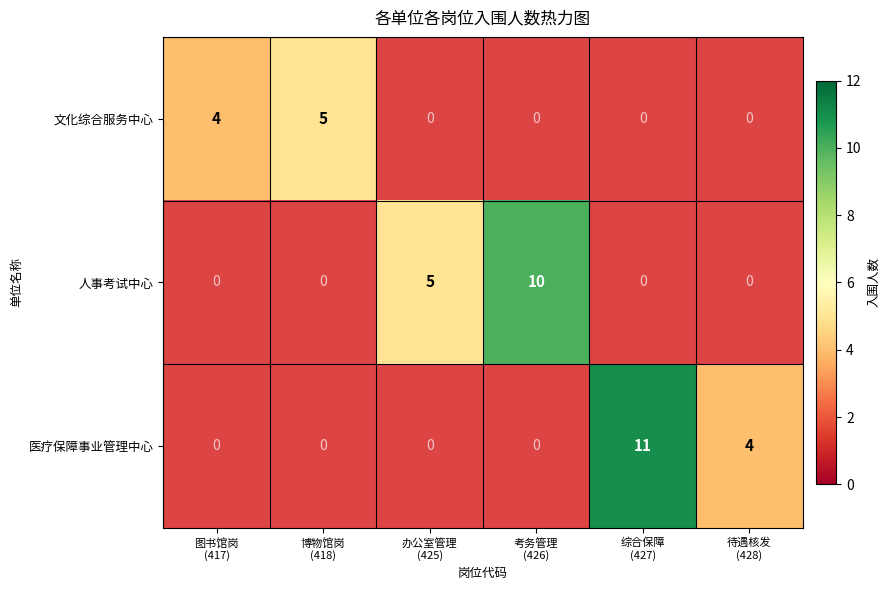

Which series has the largest range (max minus min)?

医疗保障事业管理中心